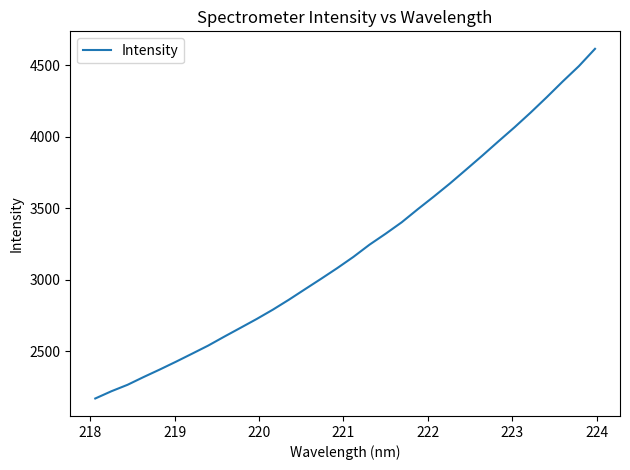

True or false: the data has more than 1 interior local peaks.

False